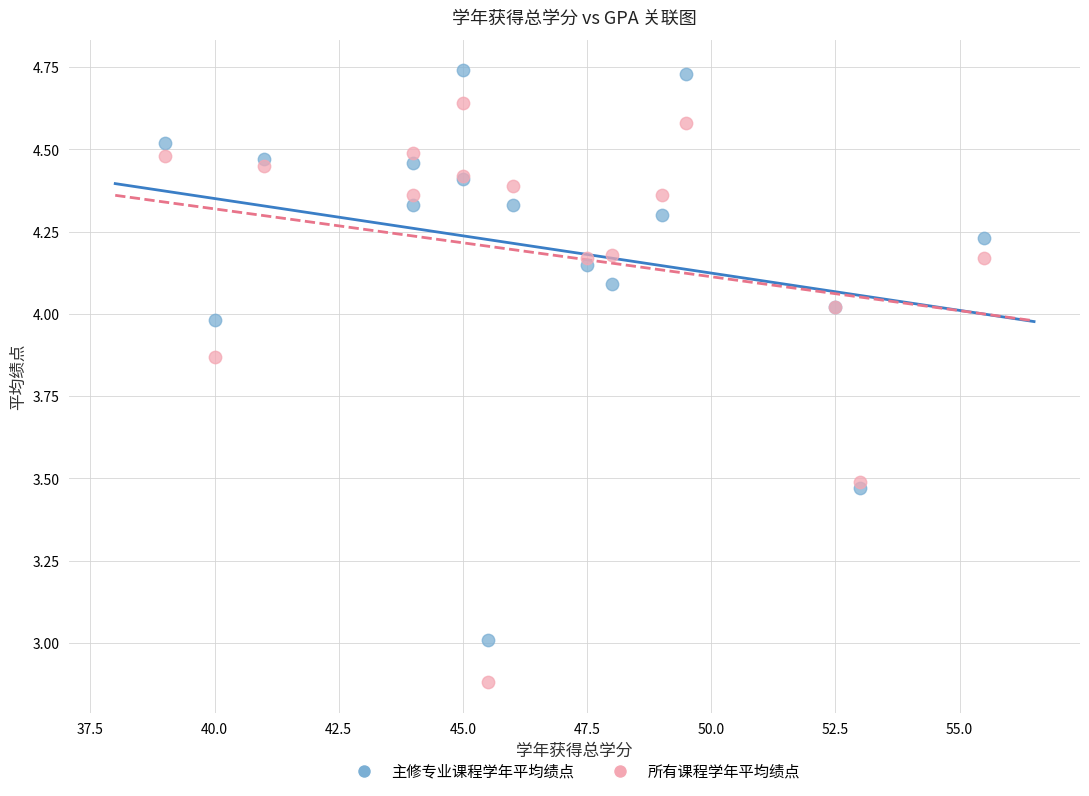

What is the X range (max minus min) for the scatter plot?

16.5